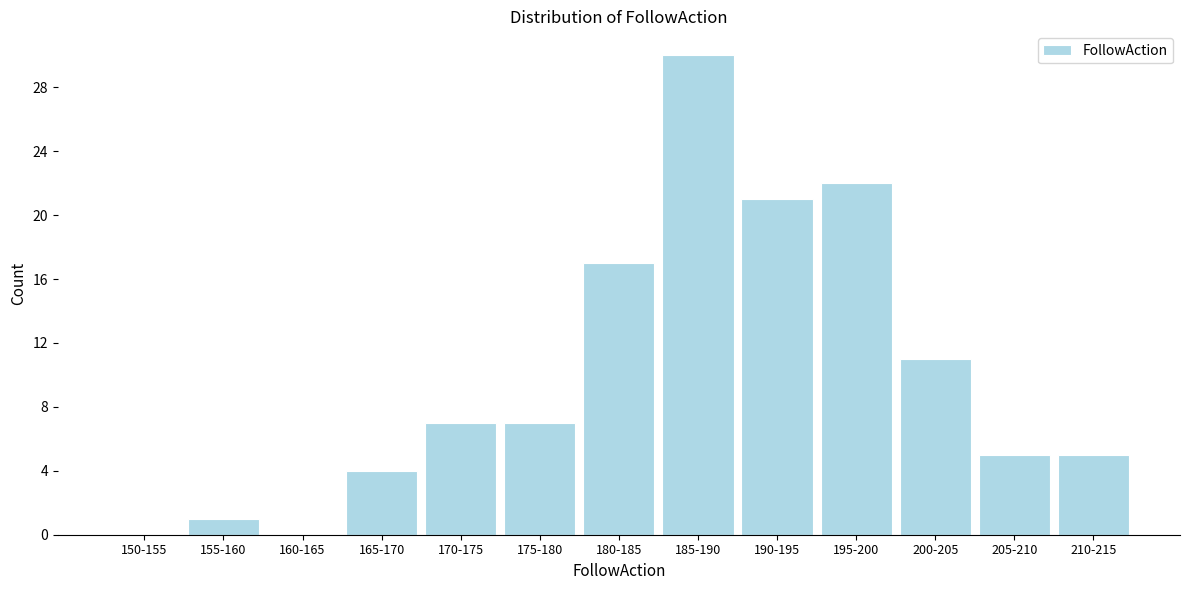

Reading left to right, what are all the values shown in this chart?

150-155=0	155-160=1	160-165=0	165-170=4	170-175=7	175-180=7	180-185=17	185-190=30	190-195=21	195-200=22	200-205=11	205-210=5	210-215=5